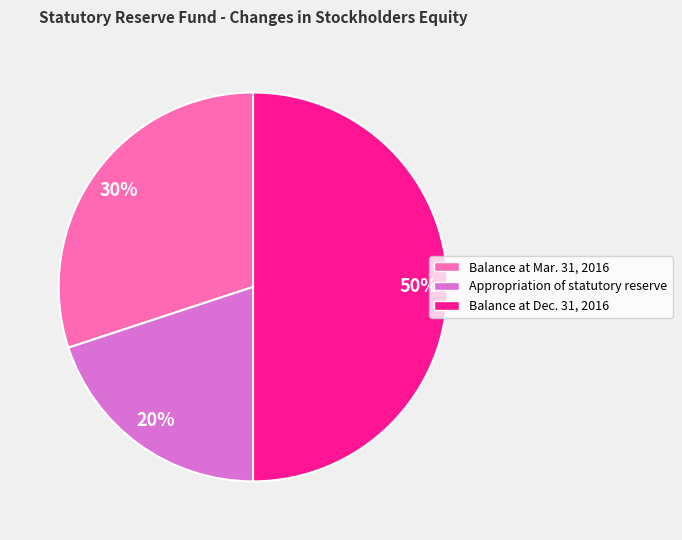

To the nearest percent, what portion does Balance at Mar. 31, 2016 represent?

30%